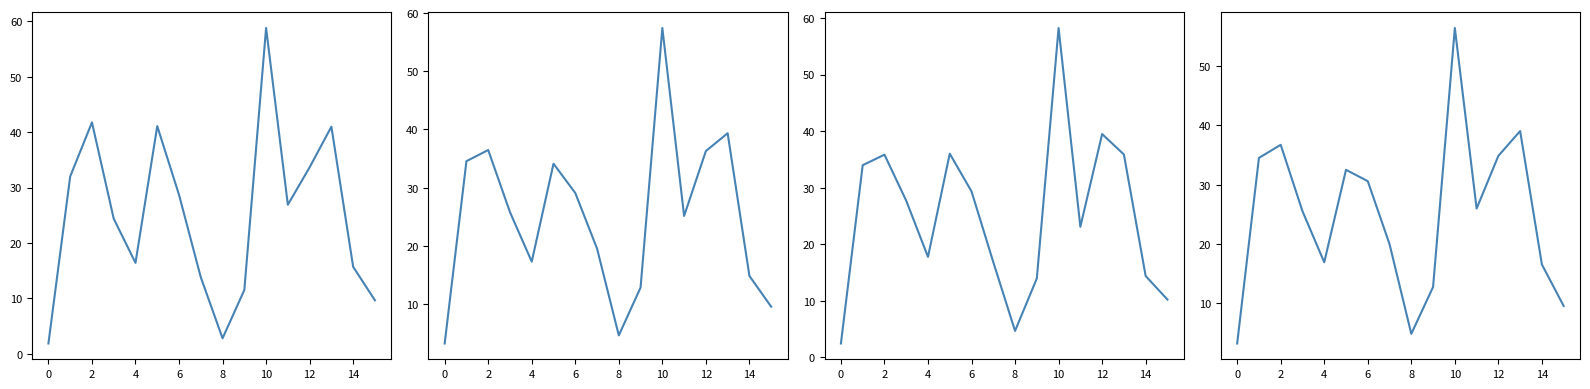

What is the average value of the KY & Regional % series?

25.0